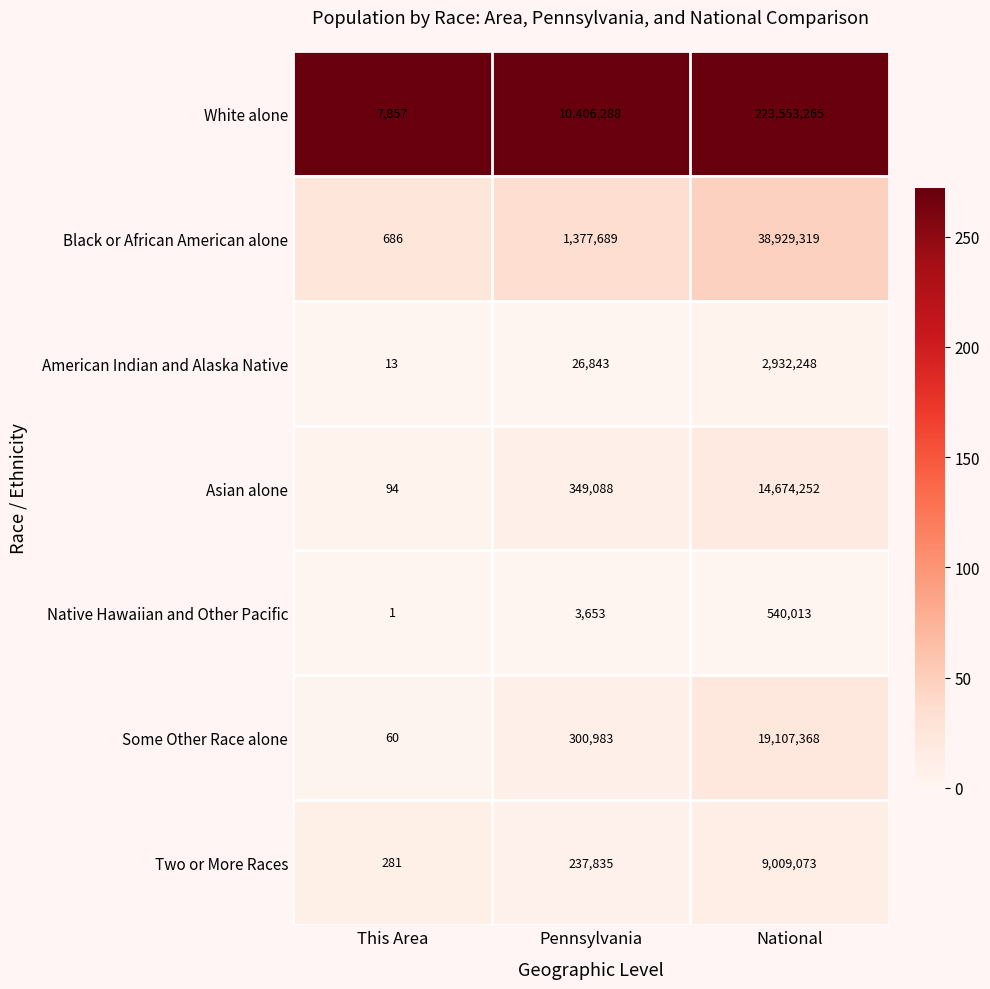

Reading left to right, what are all the values shown in this chart?

White alone: This Area=7857	Pennsylvania=10406288	National=223553265
Black or African American alone: This Area=686	Pennsylvania=1377689	National=38929319
American Indian and Alaska Native: This Area=13	Pennsylvania=26843	National=2932248
Asian alone: This Area=94	Pennsylvania=349088	National=14674252
Native Hawaiian and Other Pacific: This Area=1	Pennsylvania=3653	National=540013
Some Other Race alone: This Area=60	Pennsylvania=300983	National=19107368
Two or More Races: This Area=281	Pennsylvania=237835	National=9009073